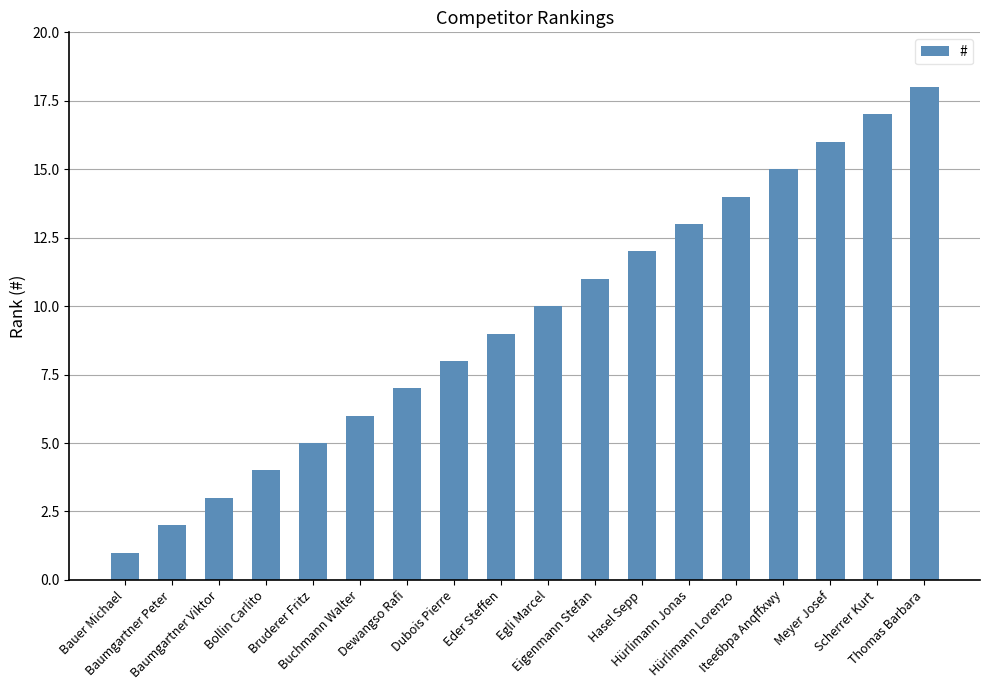

Which has a higher value, Scherrer Kurt or Baumgartner Peter?

Scherrer Kurt